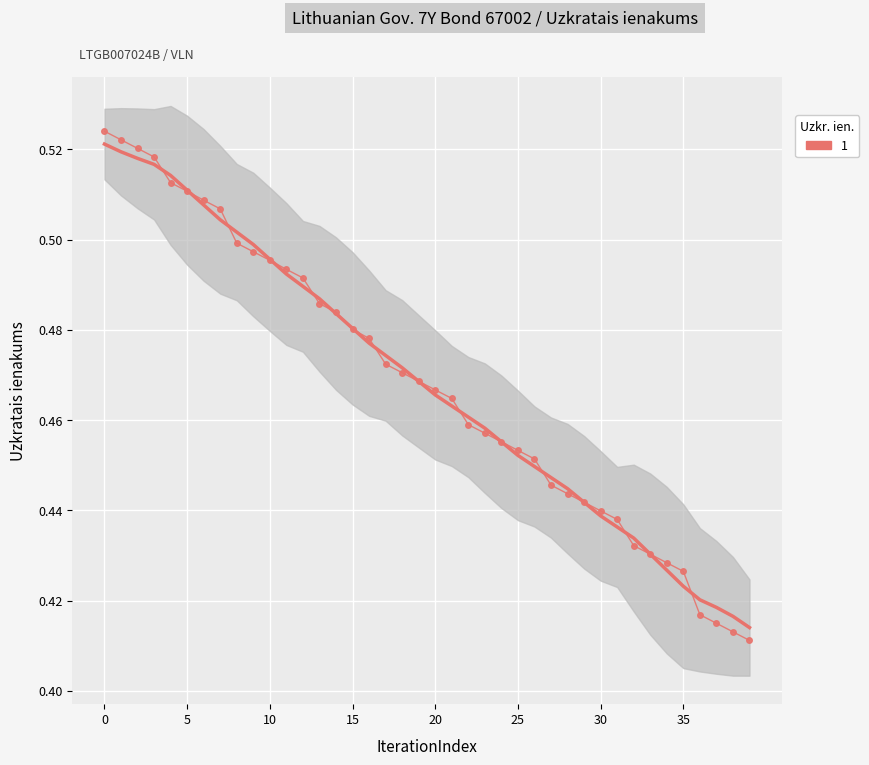

Is it true that the value at 5 is 0.5?

True